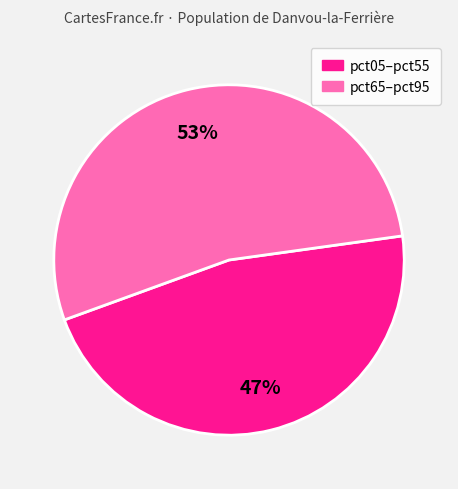

Is there any slice that represents more than half of the pie?

Yes